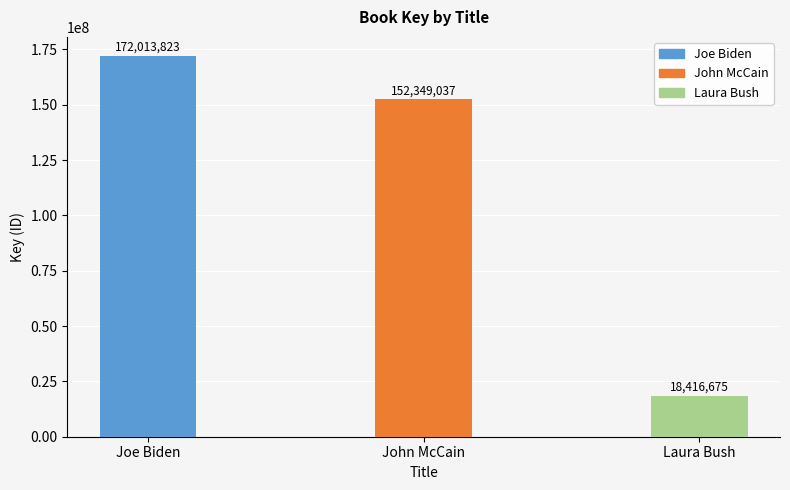

Reading right to left, what are all the values shown in this chart?

18416675	152349037	172013823